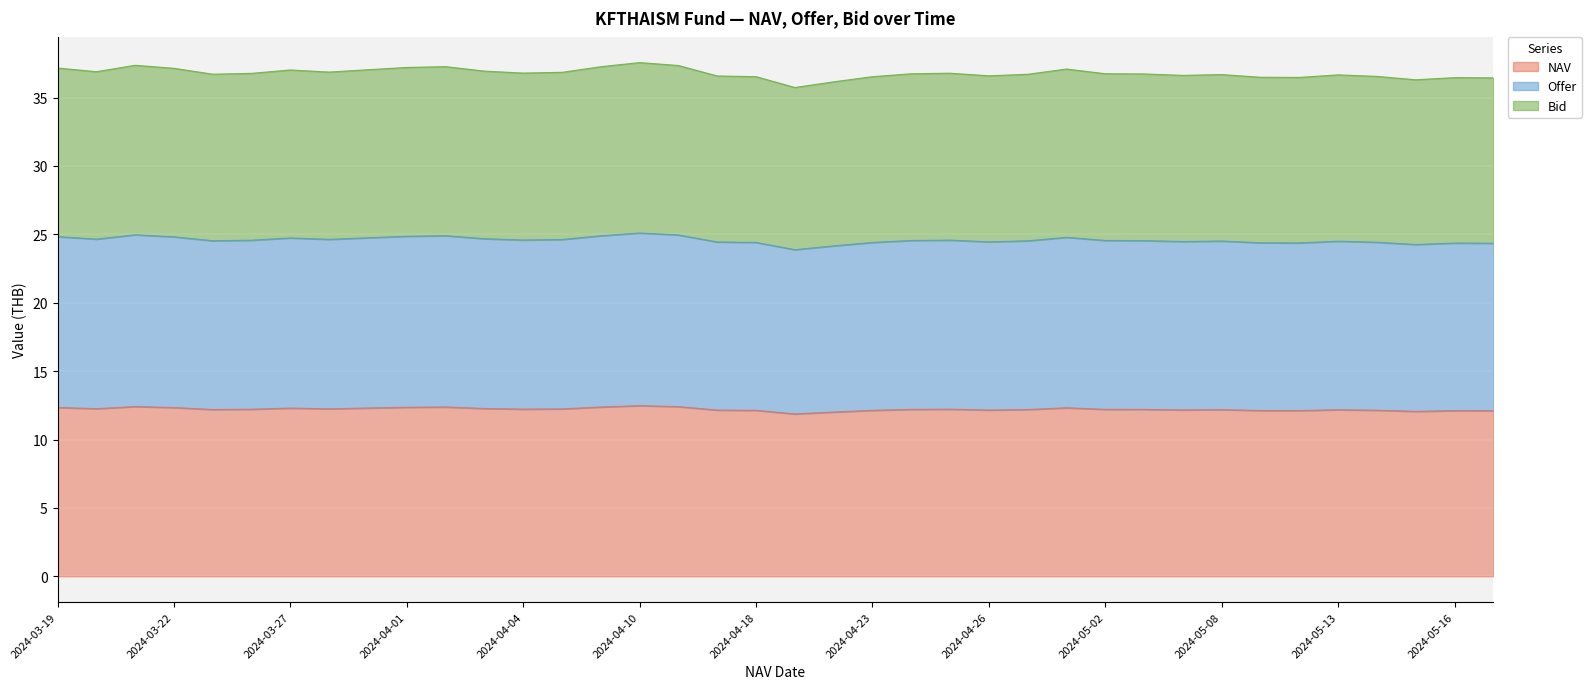

The value of NAV at 2024-03-27 is 5.3. True or false?

False